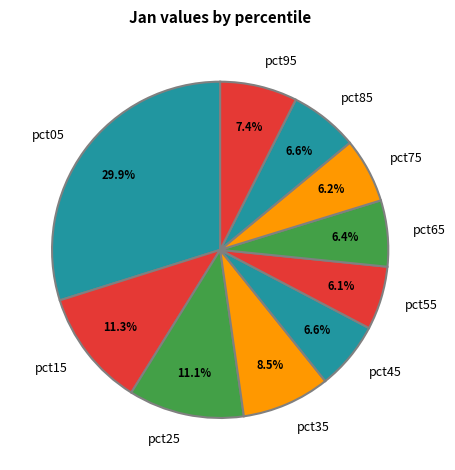

How many segments does this pie chart have?

10